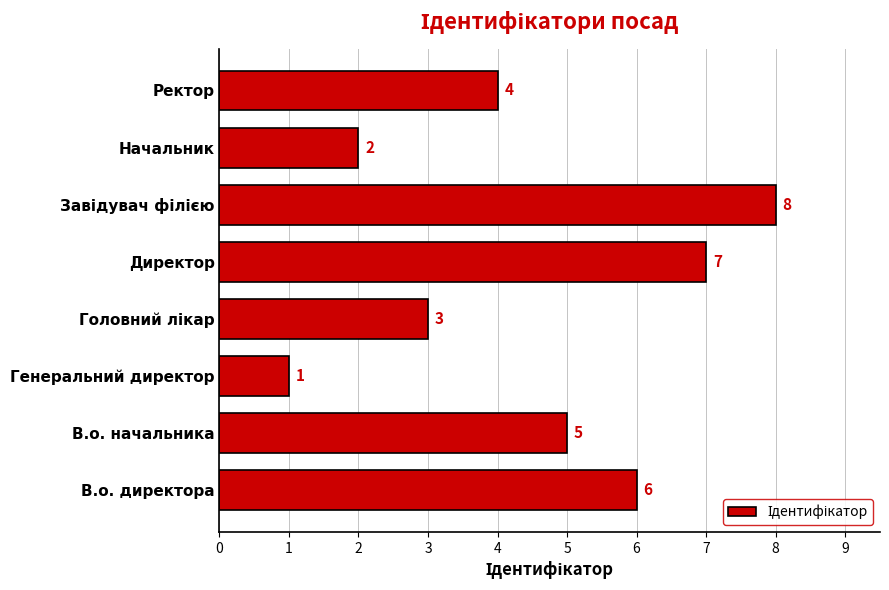

How many bars are there in total?

8